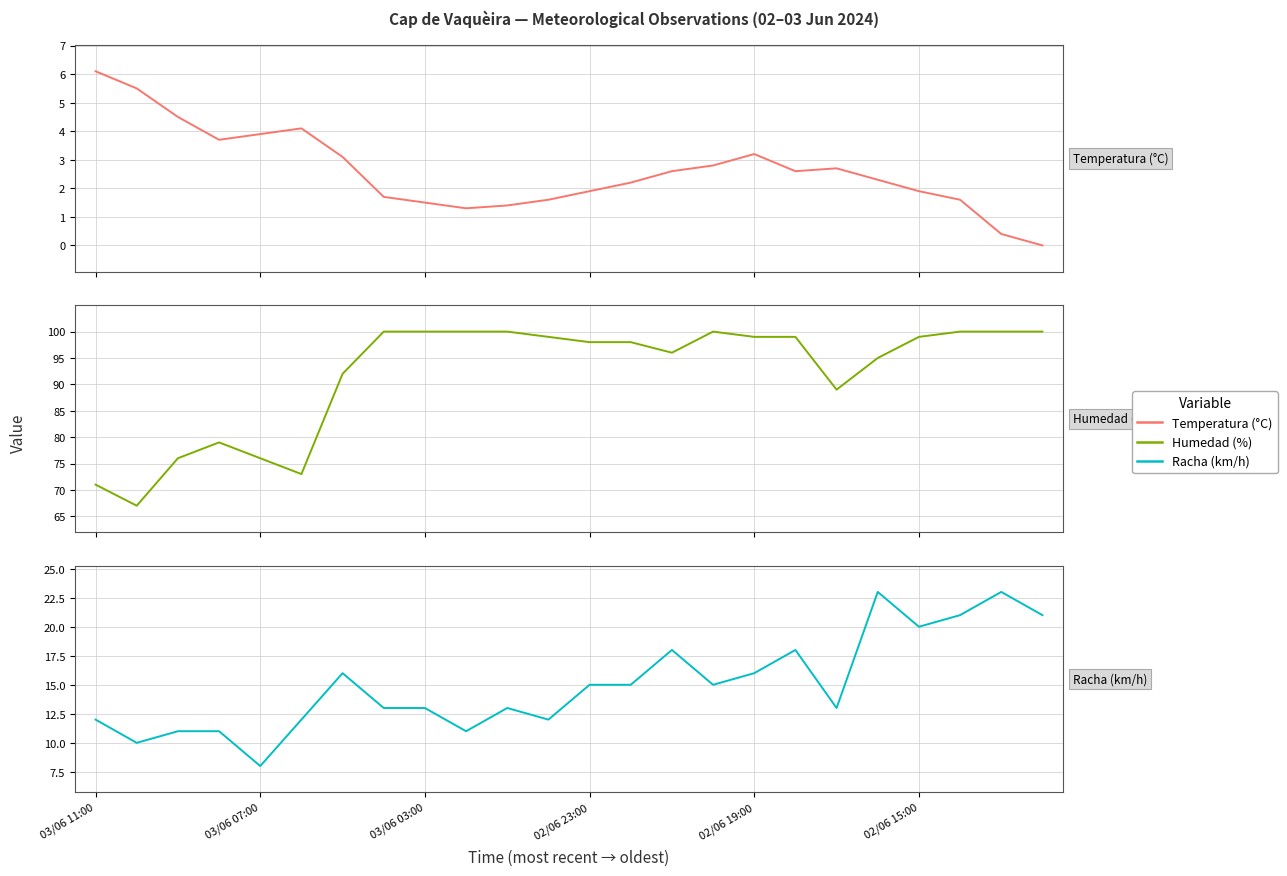

Where does the Racha (km/h) series first go above 15?

6